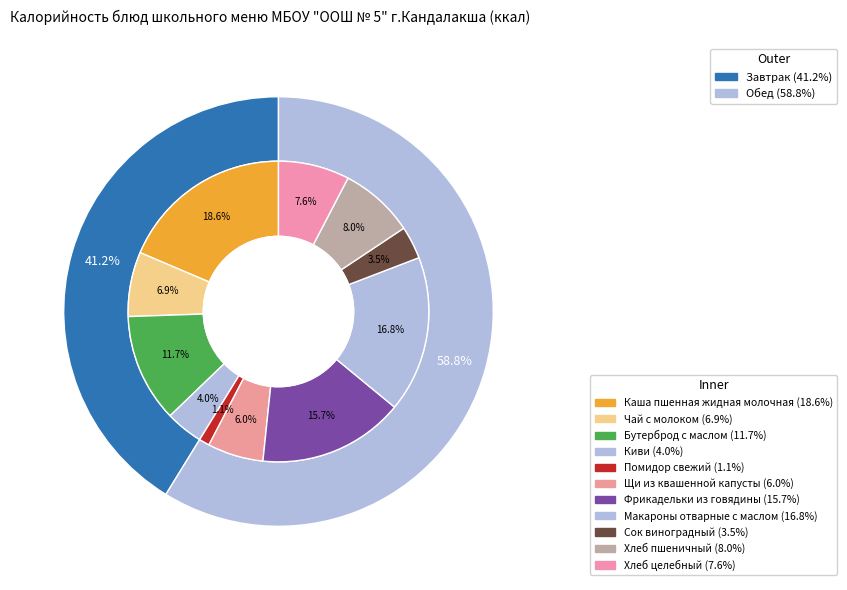

Which has a higher value, Киви or Хлеб пшеничный?

Хлеб пшеничный